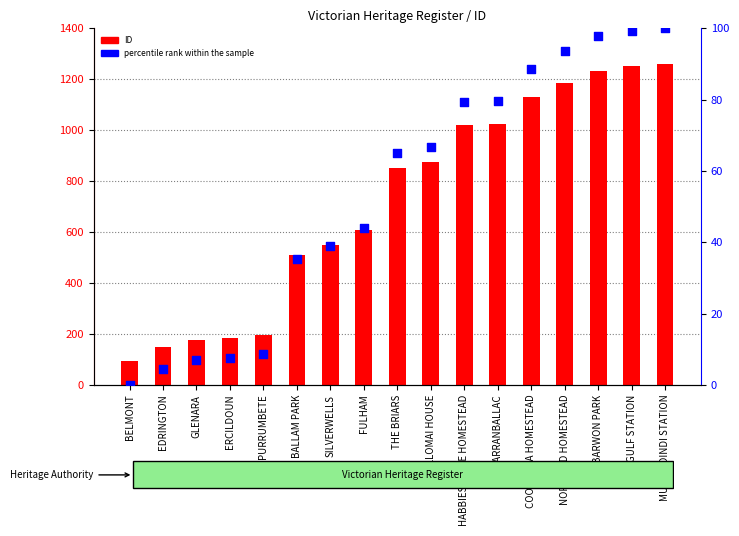

Which series contains the lowest Y value?

percentile rank within the sample